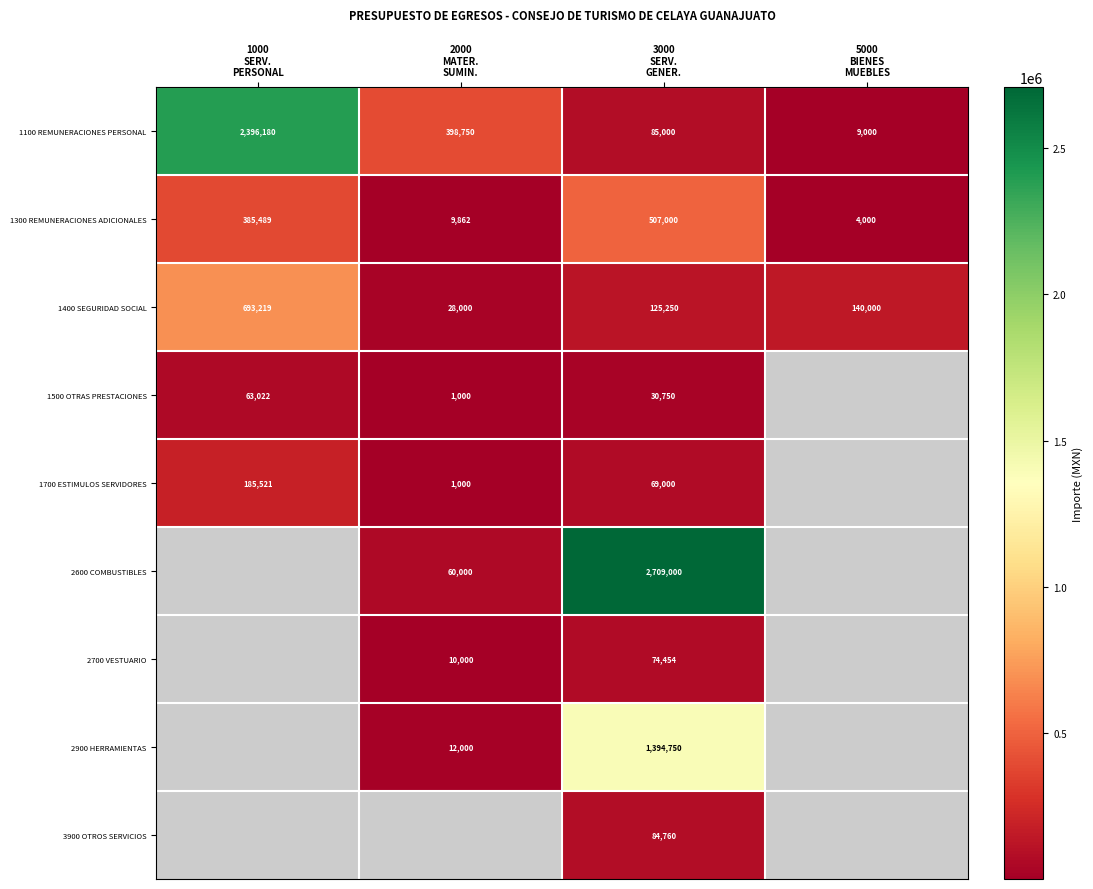

What is the sum of all 1400 SEGURIDAD SOCIAL values?

986469